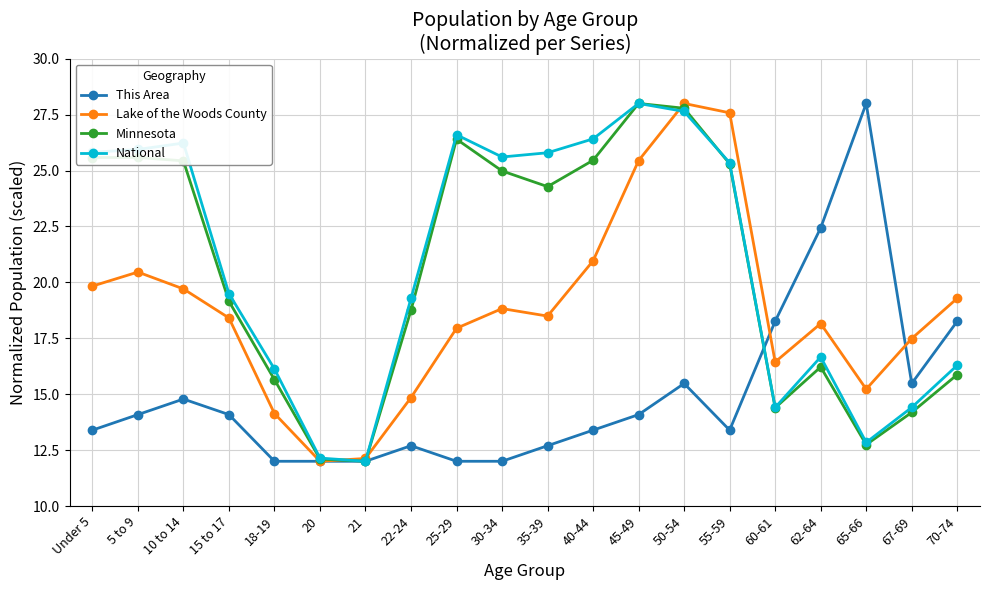

Read the This Area value at Under 5.

13.4